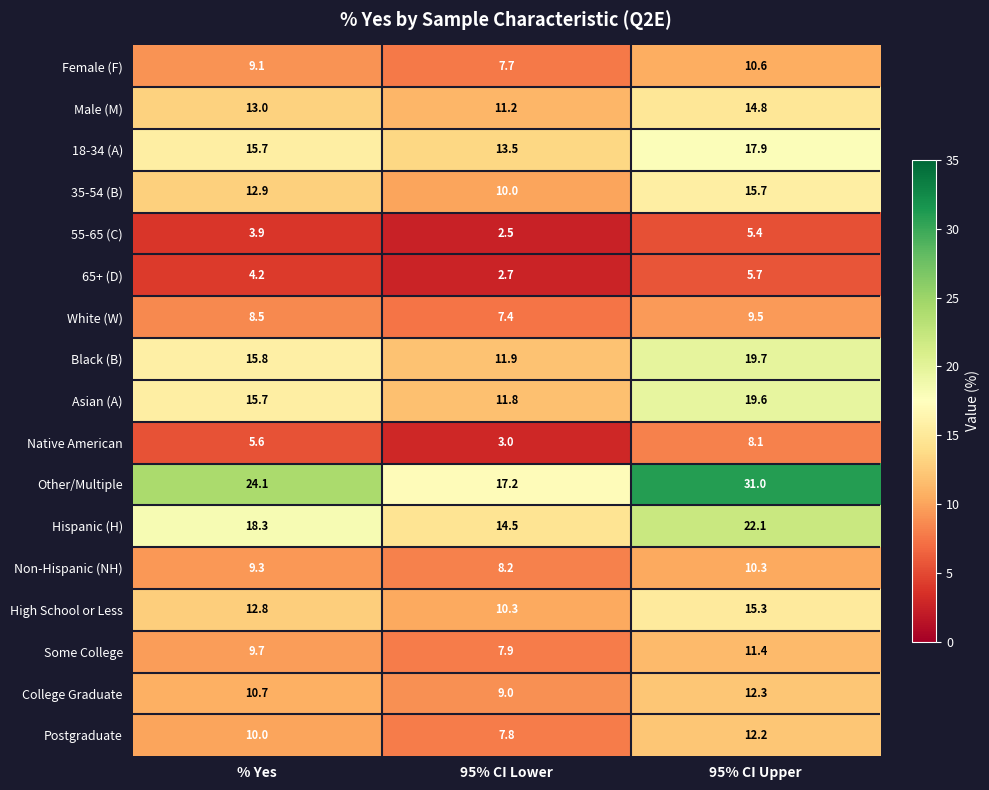

Which series has the widest spread of values?

Other/Multiple